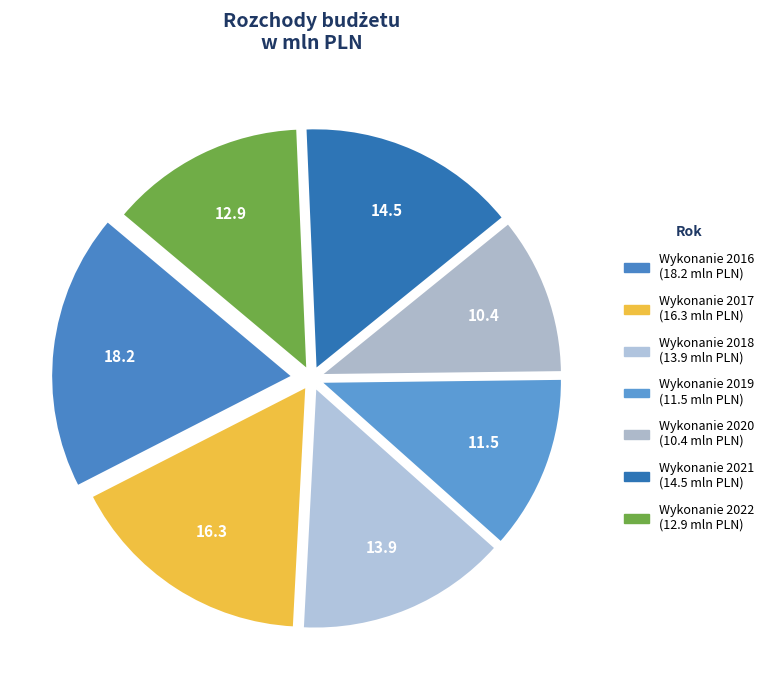

Rank the categories by value from highest to lowest.

Wykonanie 2016, Wykonanie 2017, Wykonanie 2021, Wykonanie 2018, Wykonanie 2022, Wykonanie 2019, Wykonanie 2020